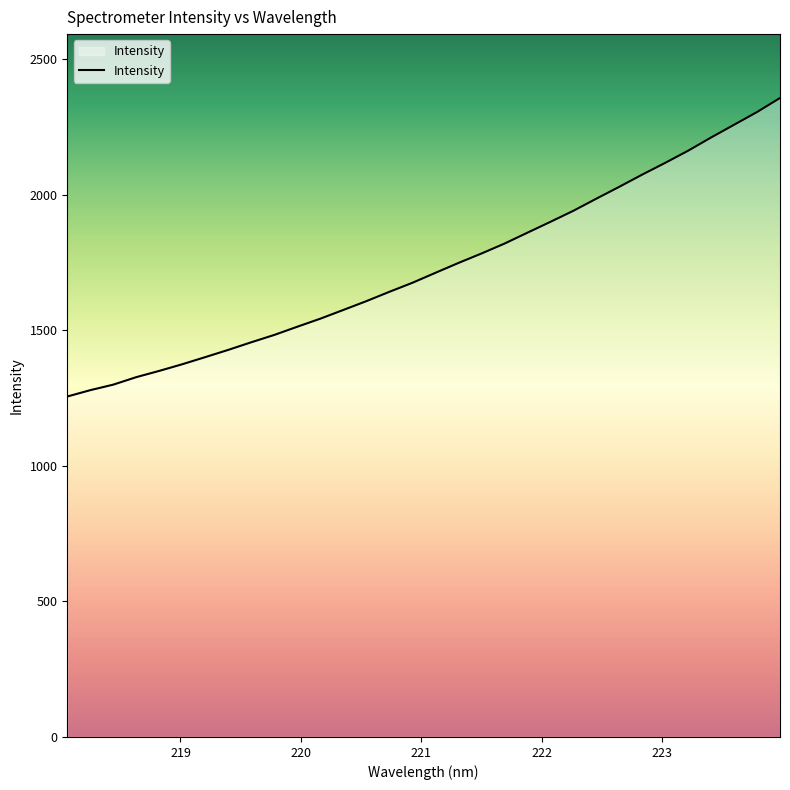

What is the minimum value shown in the chart?

1256.1